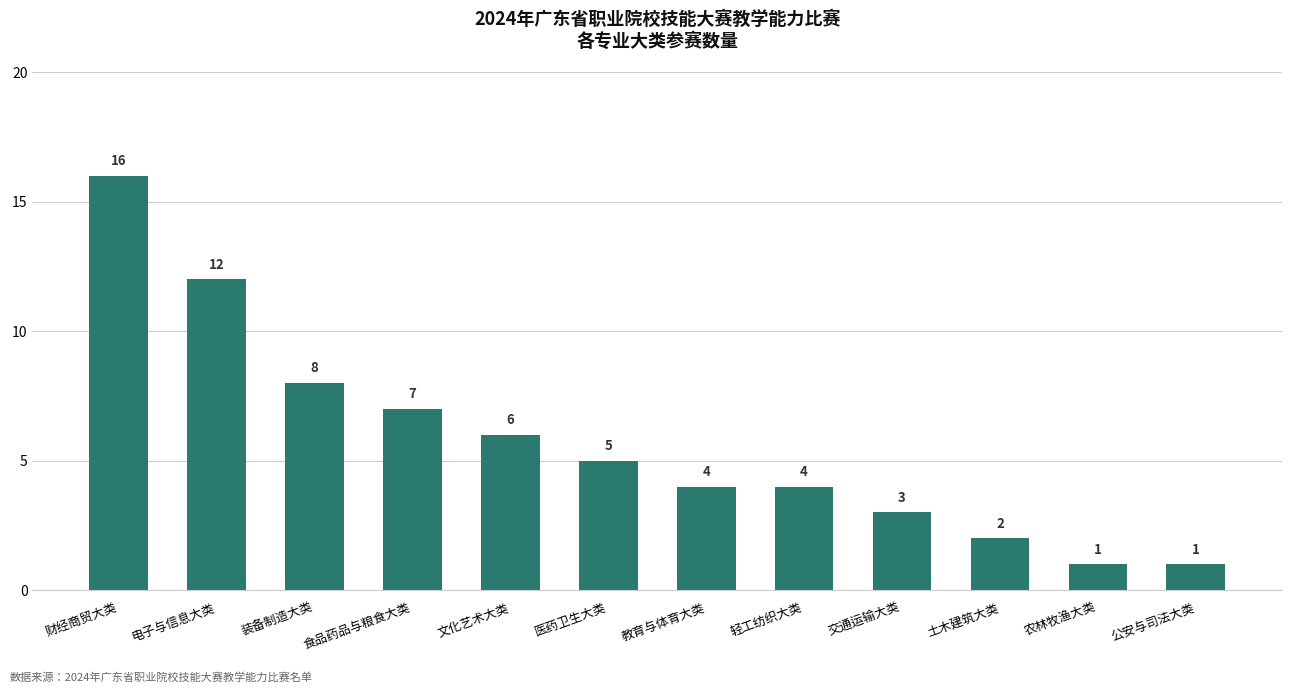

Reading right to left, transcribe all the data shown in this chart.

公安与司法大类=1	农林牧渔大类=1	土木建筑大类=2	交通运输大类=3	轻工纺织大类=4	教育与体育大类=4	医药卫生大类=5	文化艺术大类=6	食品药品与粮食大类=7	装备制造大类=8	电子与信息大类=12	财经商贸大类=16